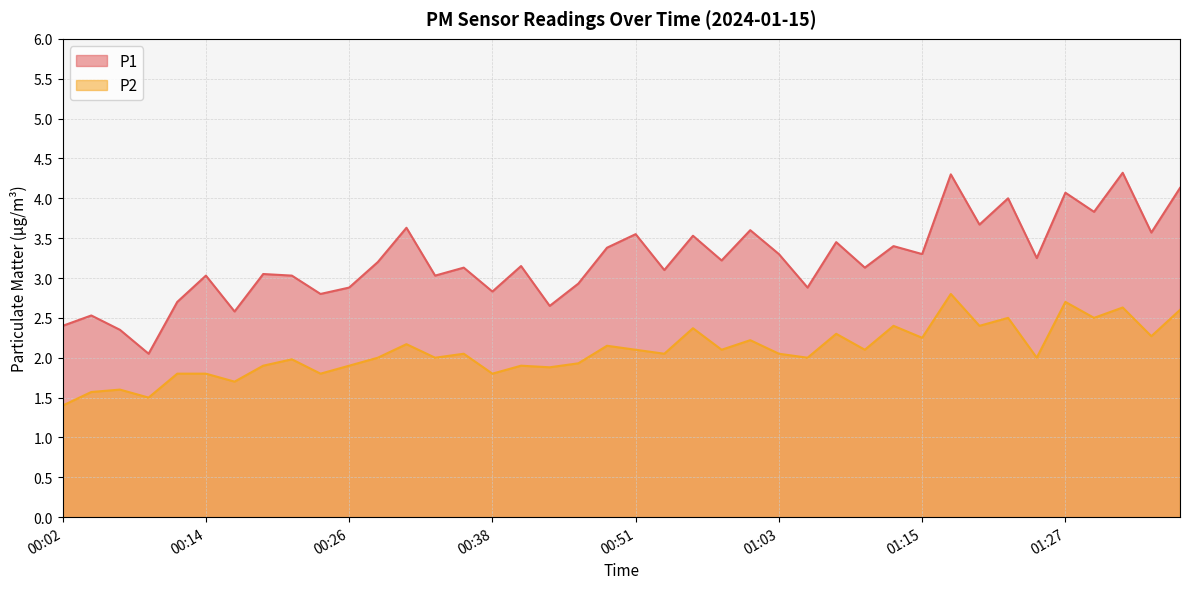

In P2, how many points are lower than both neighbors (excluding endpoints)?

15